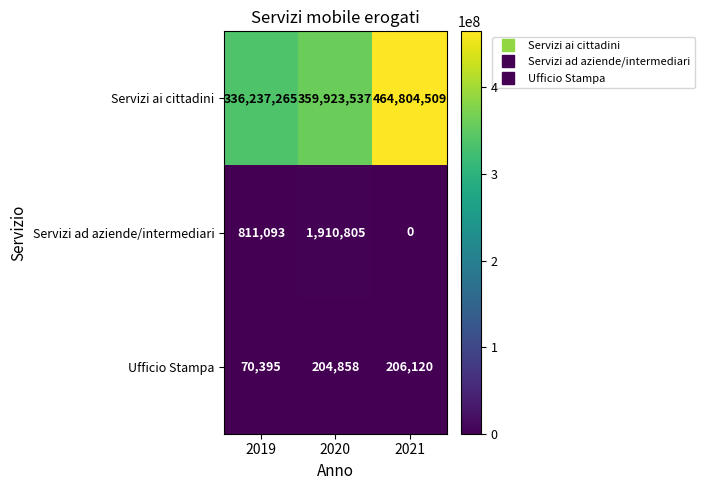

What is the maximum value for Servizi ai cittadini?

464804509